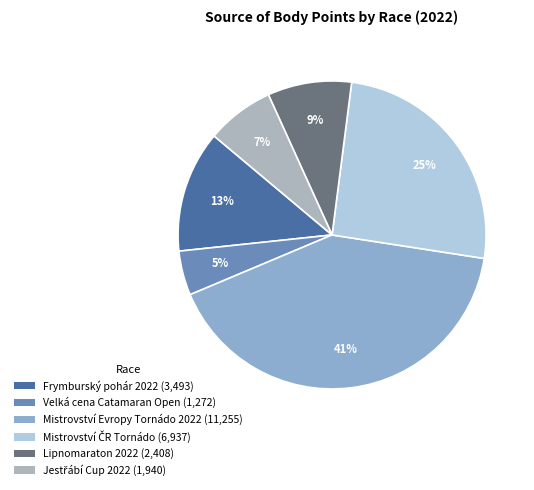

Count the number of slices in the pie.

6